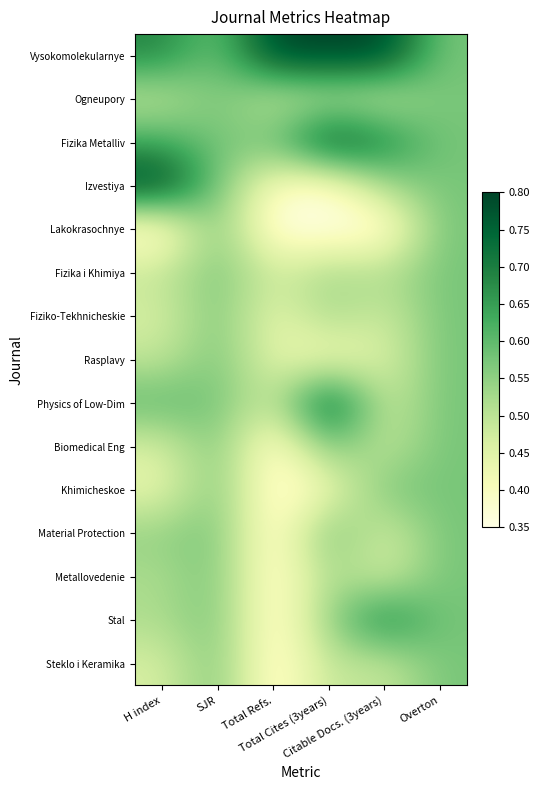

Rank the series by their maximum value, from lowest to highest.

Ogneupory, Lakokrasochnye, Fizika i Khimiya, Fiziko-Tekhnicheskie, Rasplavy, Khimicheskoe, Metallovedenie, Steklo i Keramika, Biomedical Eng, Material Protection, Stal, Physics of Low-Dim, Fizika Metalliv, Vysokomolekularnye, Izvestiya